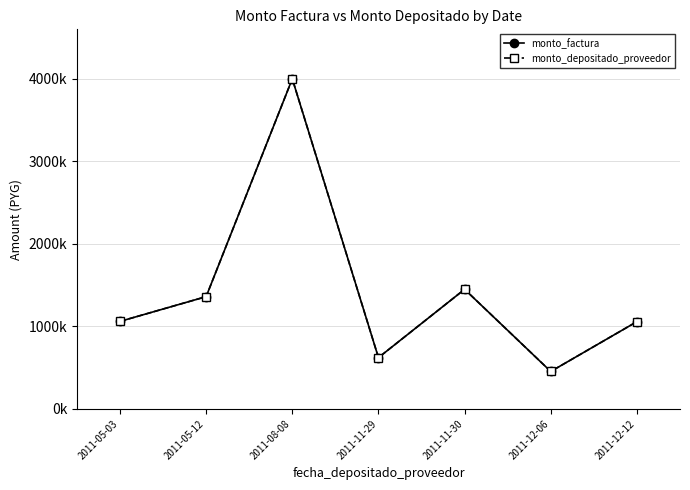

Does the chart have visible grid lines?

Yes